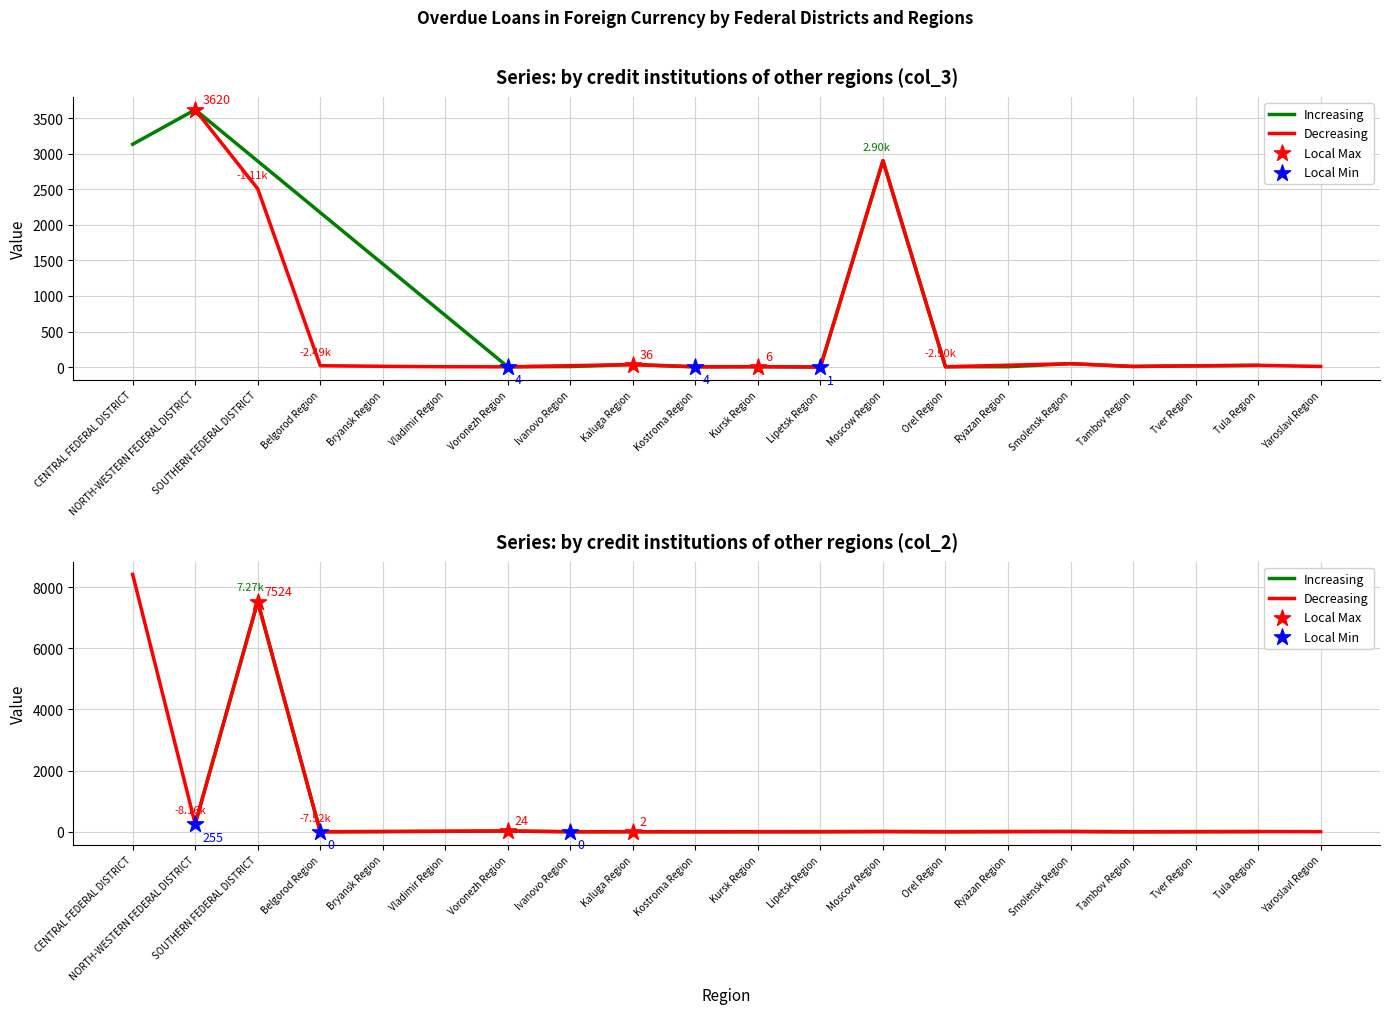

At how many categories does at least one series exceed 2472?

4